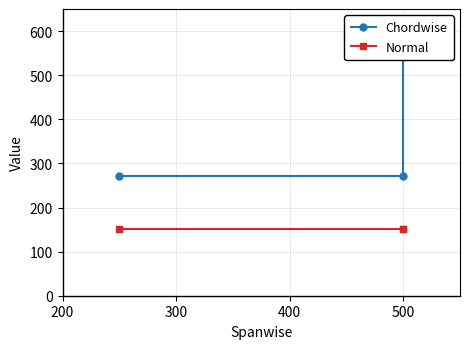

At how many categories does at least one series exceed 296?

1